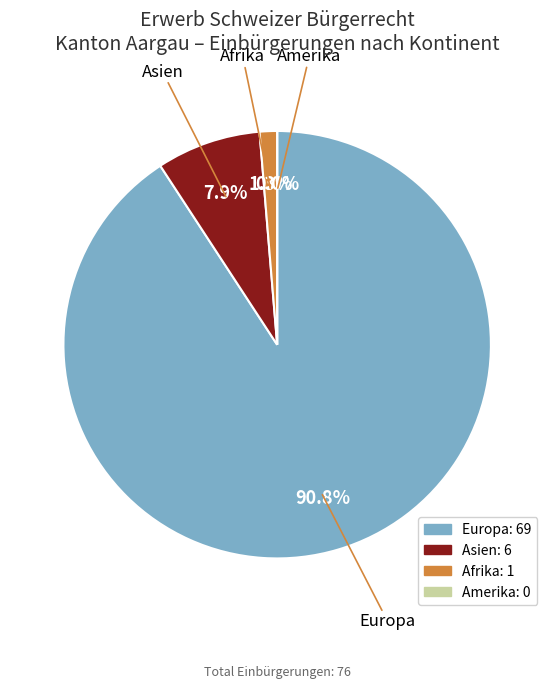

Does any single category account for the majority?

Yes